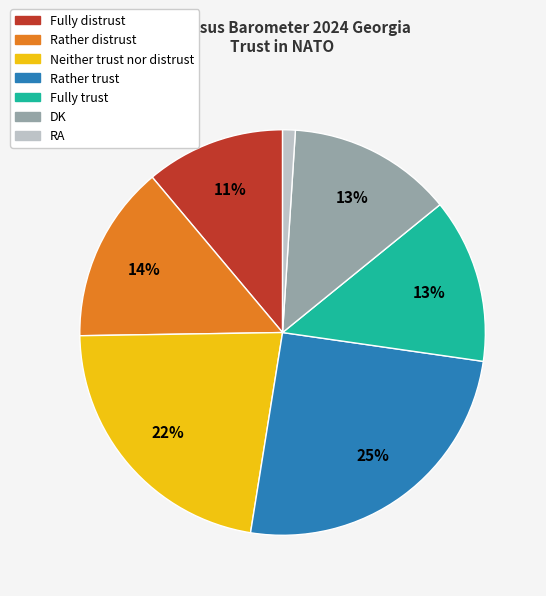

Is the sum of Fully trust and DK greater than half?

No